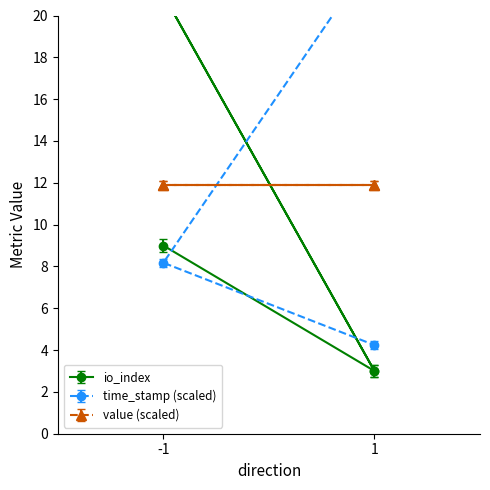

True or false: io_index has a value of 11.9 at -1.

False